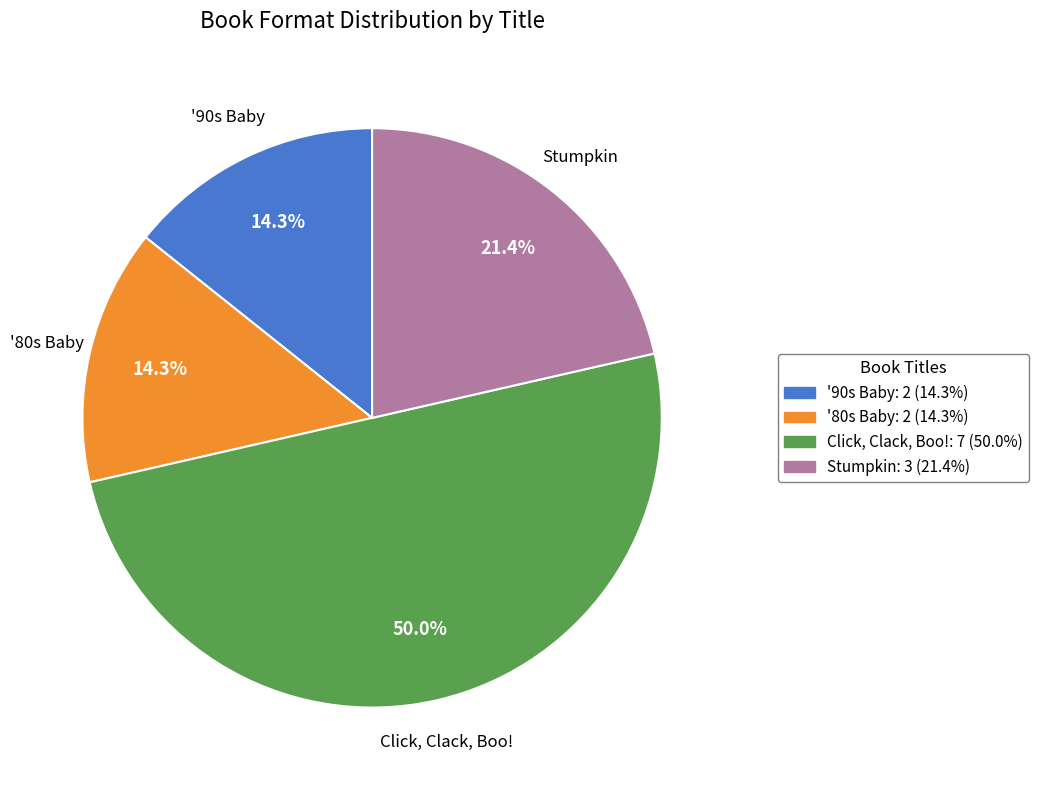

To the nearest percent, what portion does Click, Clack, Boo! represent?

50%